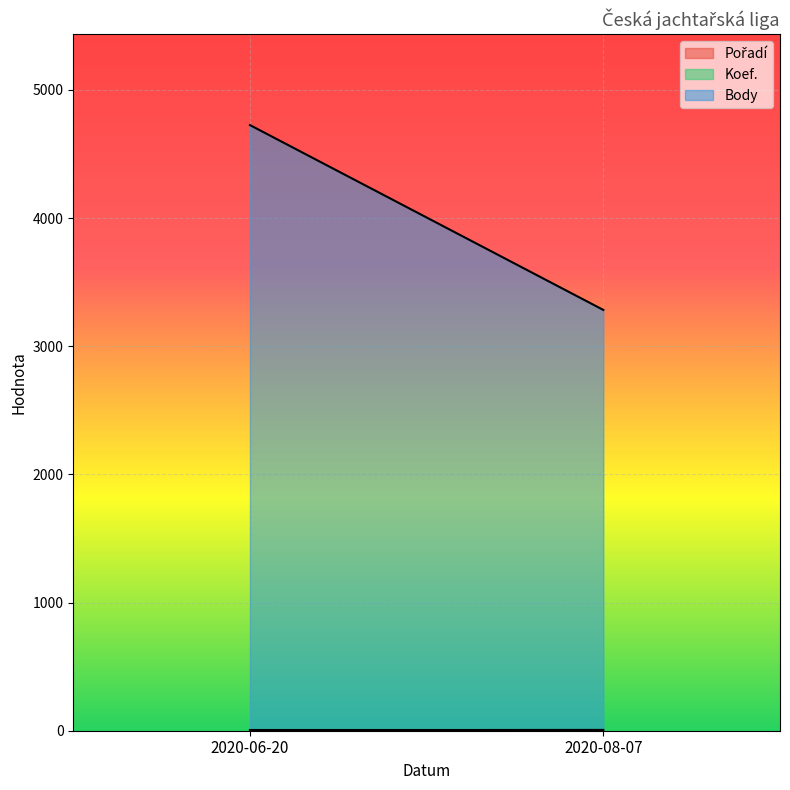

What value does the Koef. series have at 2020-08-07?

7